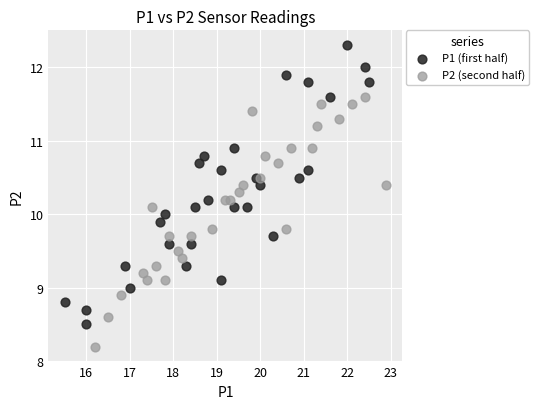

Which series contains the highest Y value?

P1 (first half)